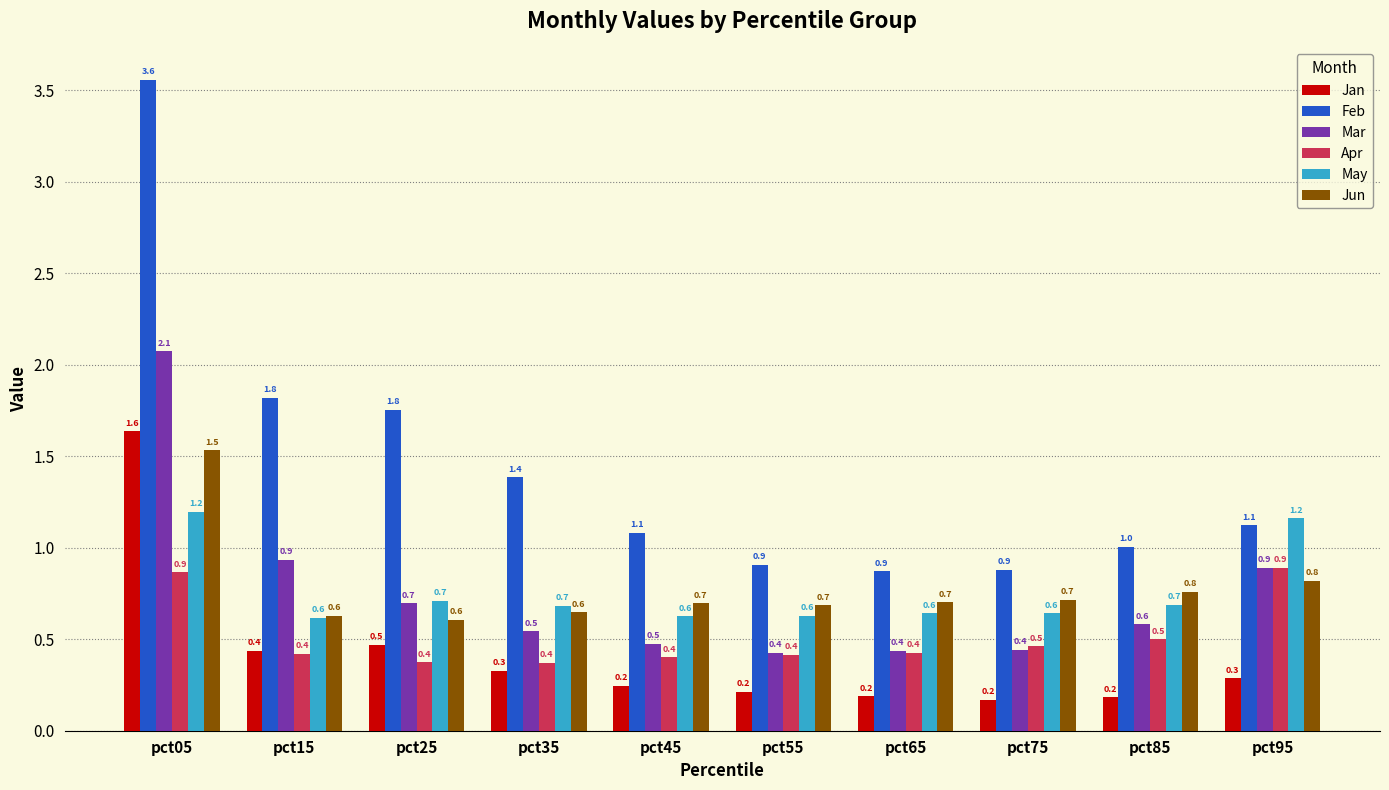

Count the number of data series in this chart.

6